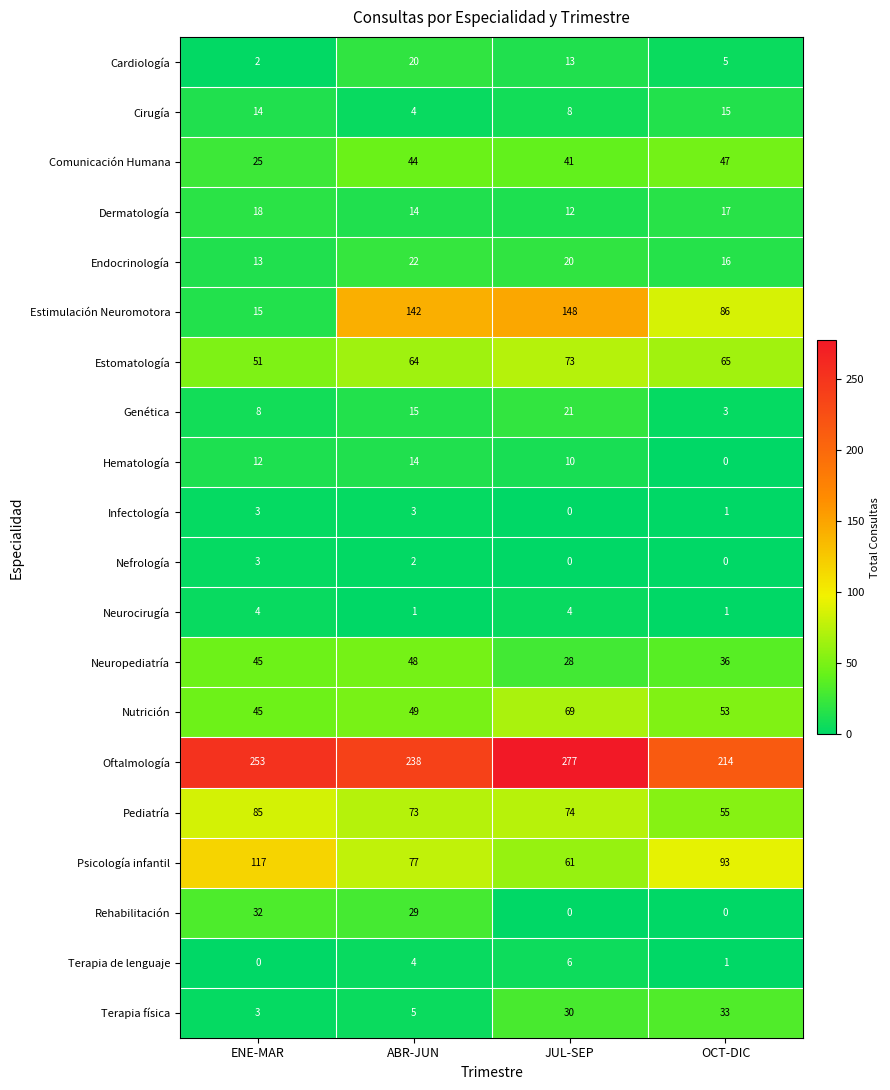

Which series has the largest total across all categories?

Oftalmología